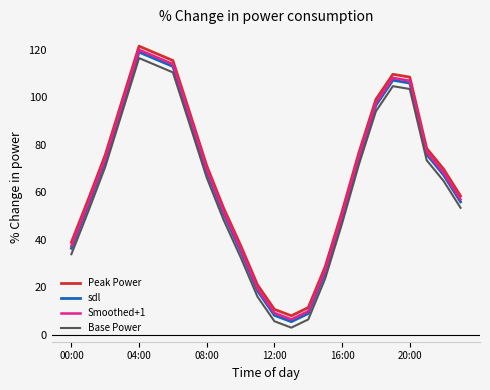

How many lines are shown in the chart?

4